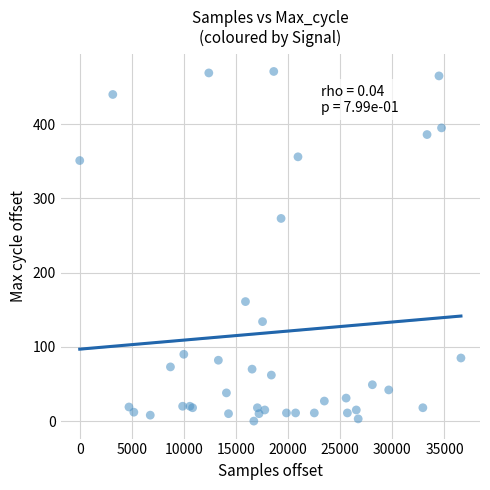

What Y value in the scatter plot is closest to 235?

273